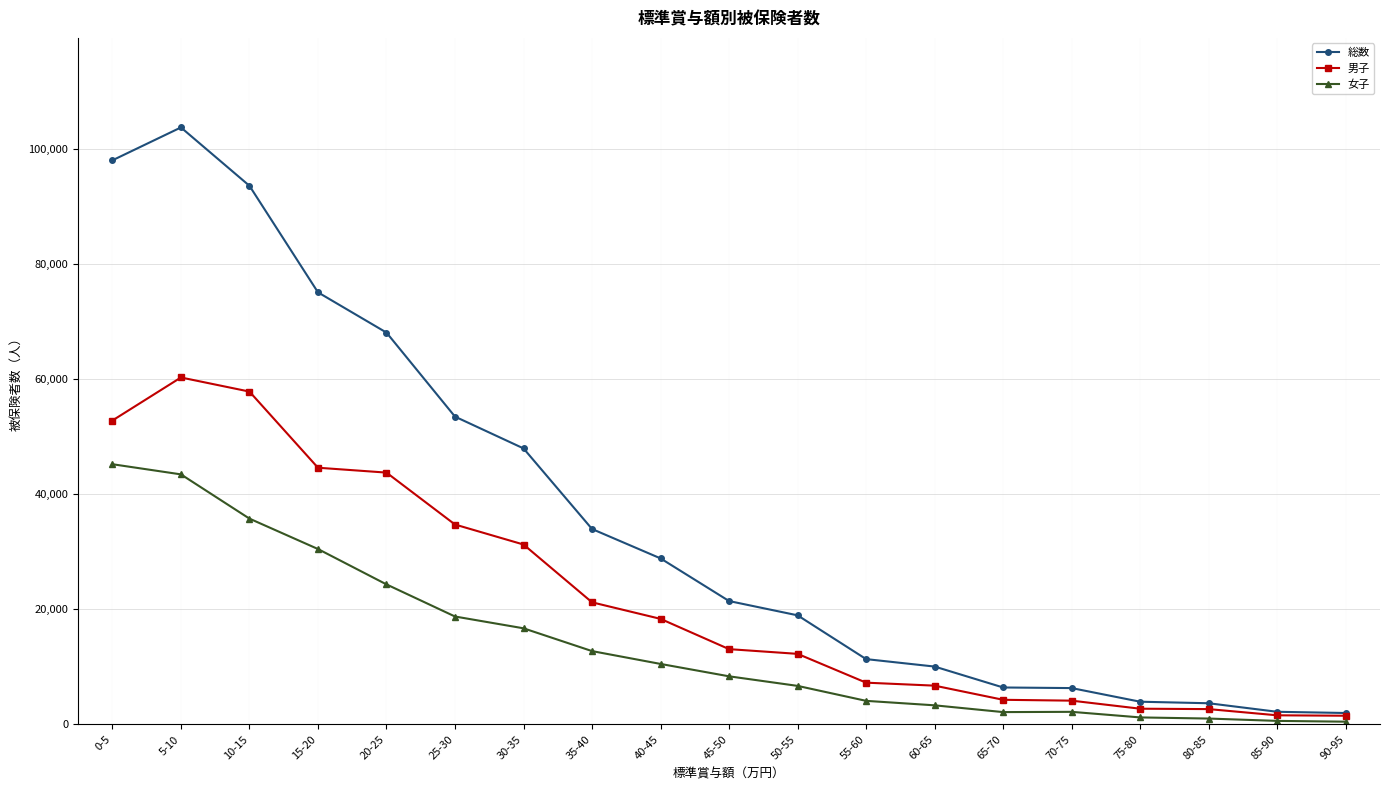

In 女子, how many points are lower than both neighbors (excluding endpoints)?

1